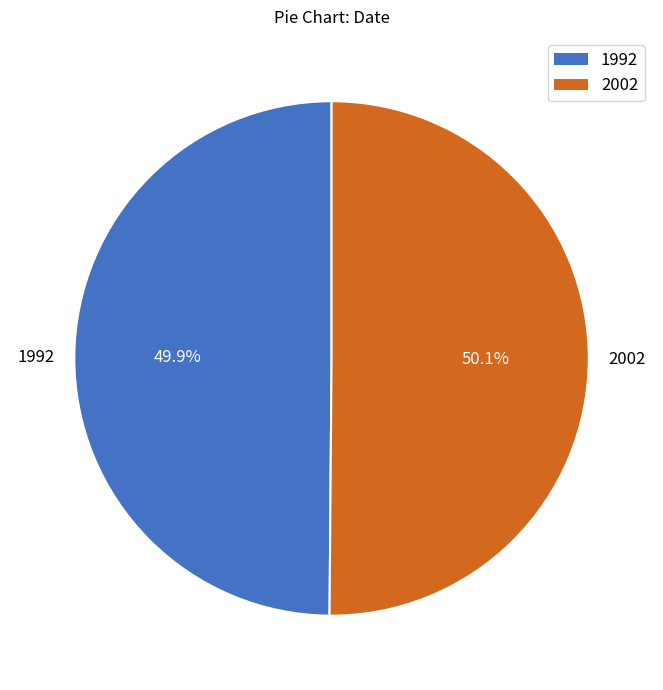

Is it true that 2002 is 50% of the pie?

True